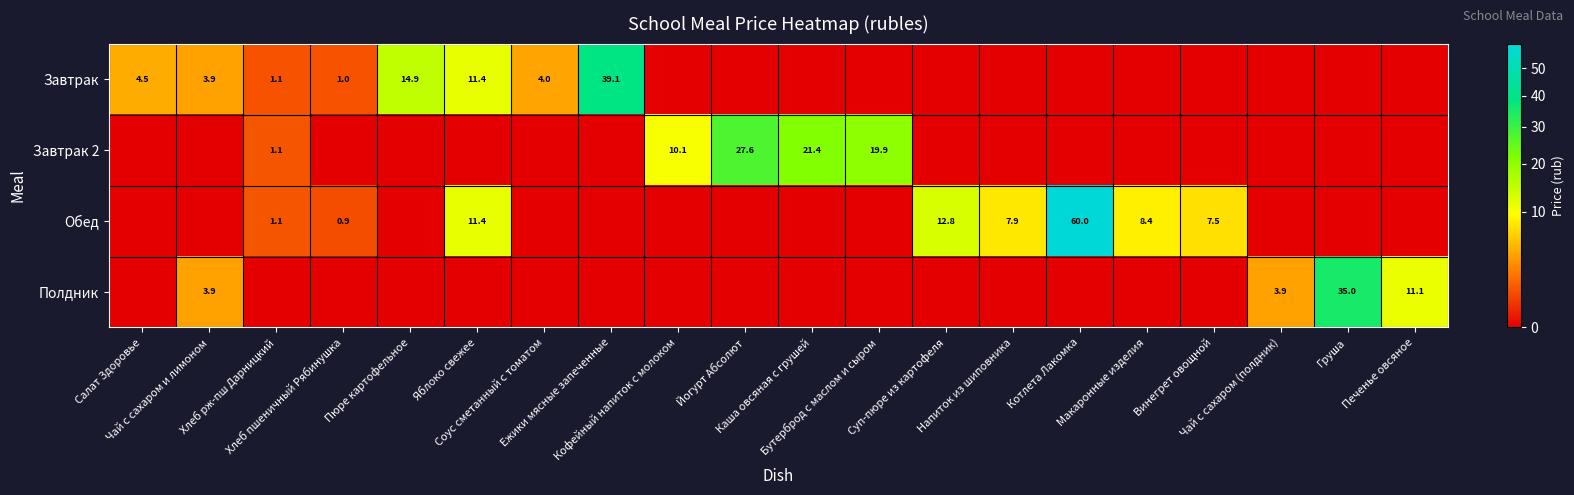

What is the average value of the Завтрак 2 series?

4.0